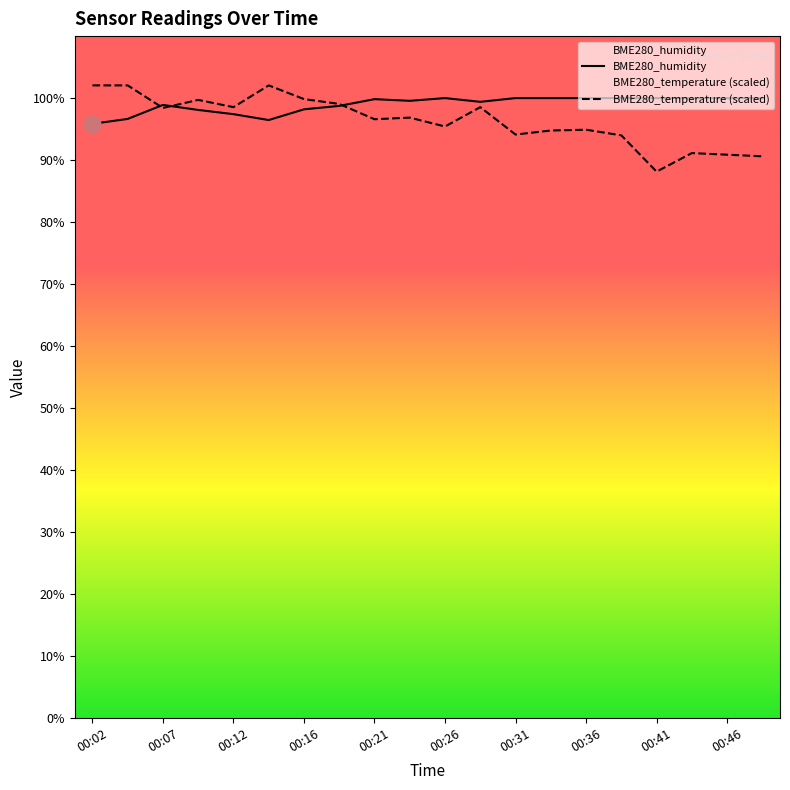

Rank the series by their average value, from lowest to highest.

BME280_temperature (scaled), BME280_humidity